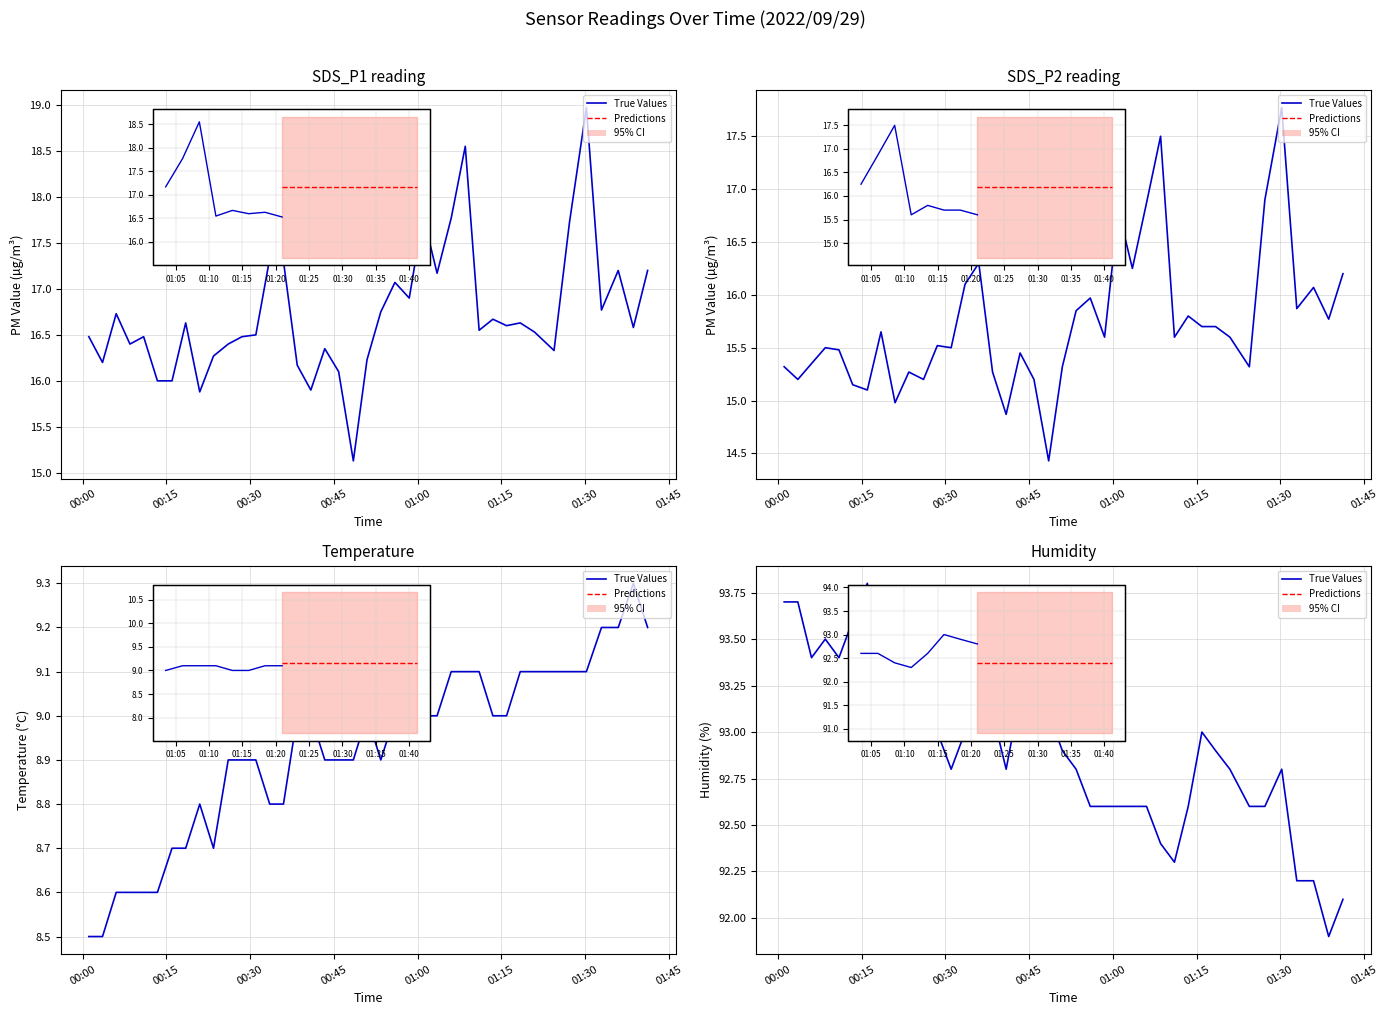

What is the difference between the maximum and minimum values?

1.9